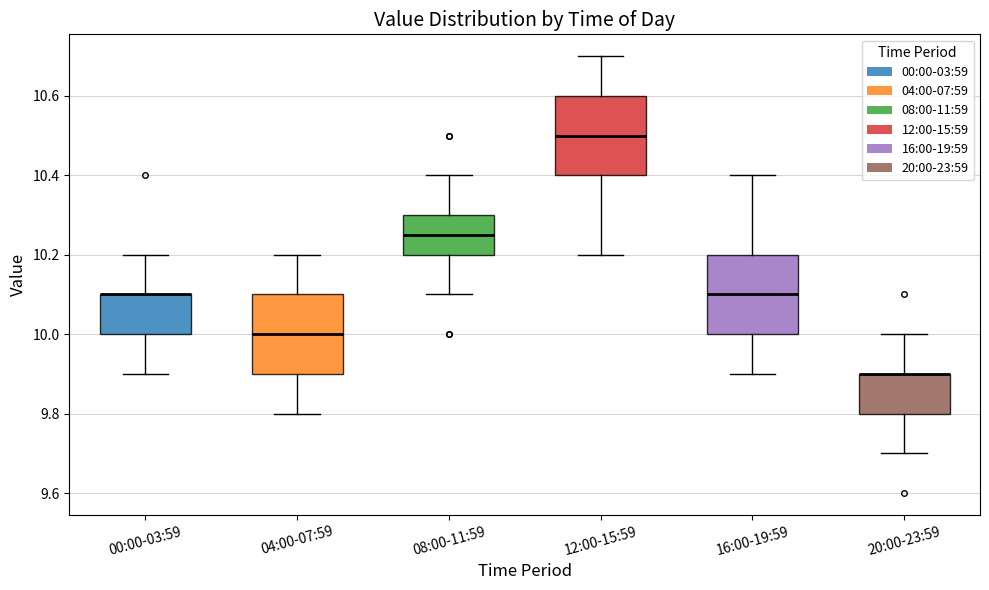

Reading left to right, read every box against the y-axis: the position of its median line, the range the box covers, and the ends of its whiskers. The values are not printed on the chart, so give them approximately, as read against the axis.

00:00-03:59: median 10.10 (drawn on the box's upper edge), box 10.00 to 10.10, whiskers 9.90 to 10.20
04:00-07:59: median 10.00, box 9.90 to 10.10, whiskers 9.80 to 10.20
08:00-11:59: median 10.26, box 10.20 to 10.30, whiskers 10.10 to 10.40
12:00-15:59: median 10.50, box 10.40 to 10.60, whiskers 10.20 to 10.70
16:00-19:59: median 10.10, box 10.00 to 10.20, whiskers 9.90 to 10.40
20:00-23:59: median 9.90 (drawn on the box's upper edge), box 9.80 to 9.90, whiskers 9.70 to 10.00